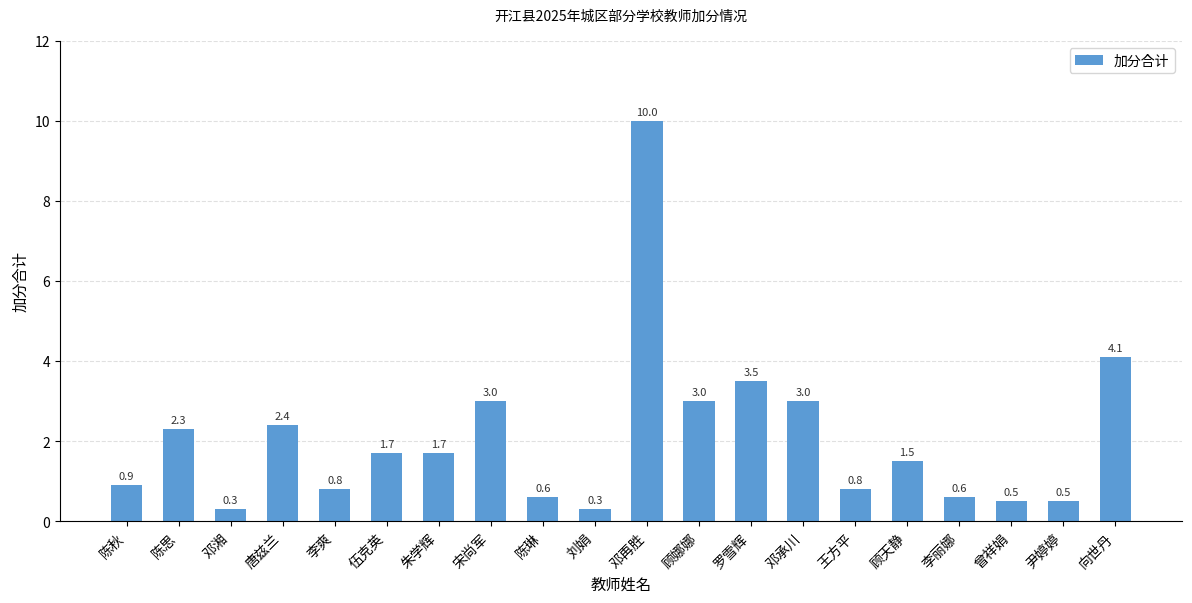

What is the minimum value shown in the chart?

0.3